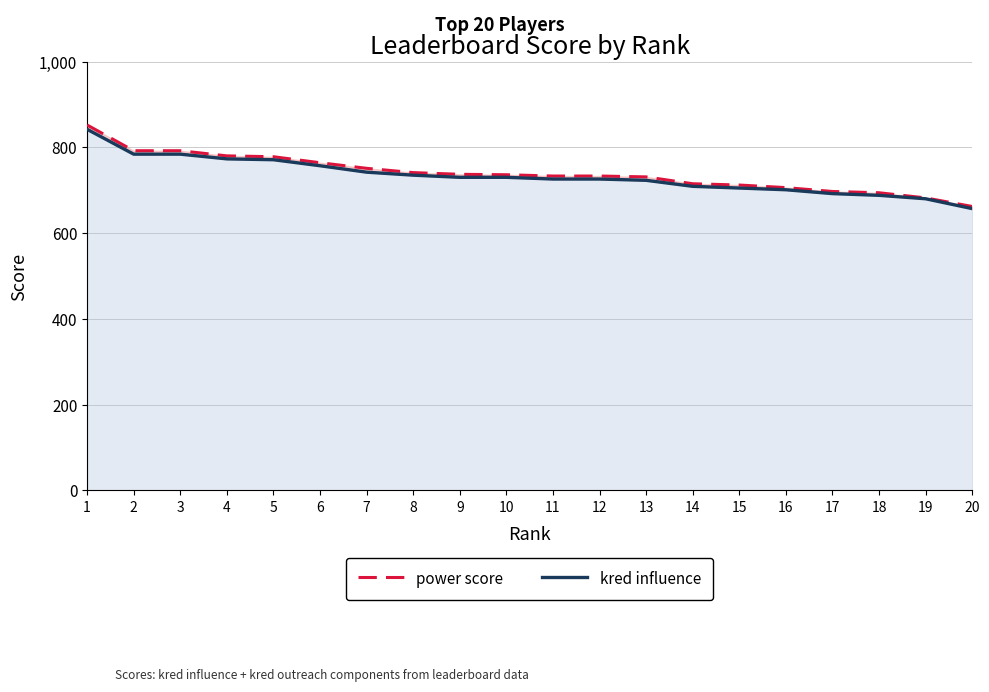

What is the value of the power score point at the 16th from the left?

706